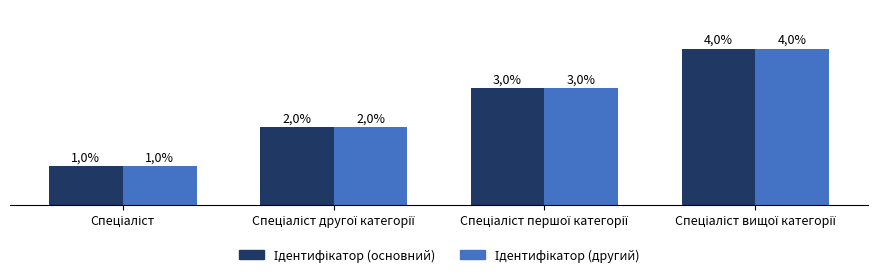

Reading right to left, what are all the values shown in this chart?

Ідентифікатор (основний): Спеціаліст вищої категорії=4	Спеціаліст першої категорії=3	Спеціаліст другої категорії=2	Спеціаліст=1
Ідентифікатор (другий): Спеціаліст вищої категорії=4	Спеціаліст першої категорії=3	Спеціаліст другої категорії=2	Спеціаліст=1